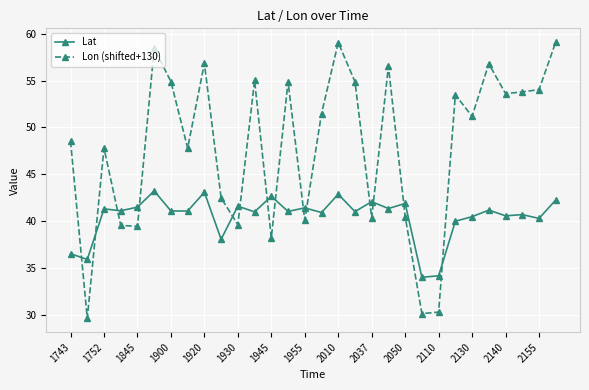

Which series has the largest range (max minus min)?

Lon (shifted+130)